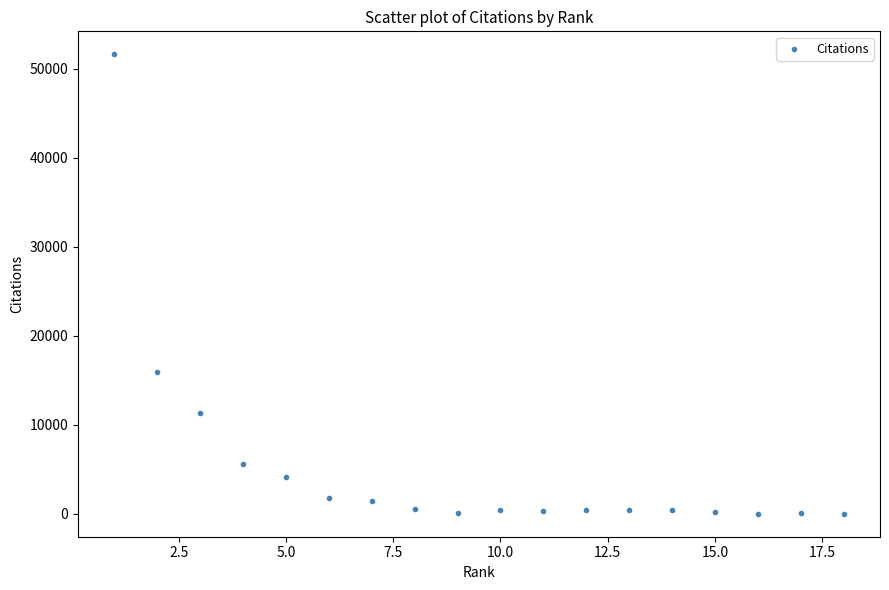

What is the range of Y values (max minus min)?

51612